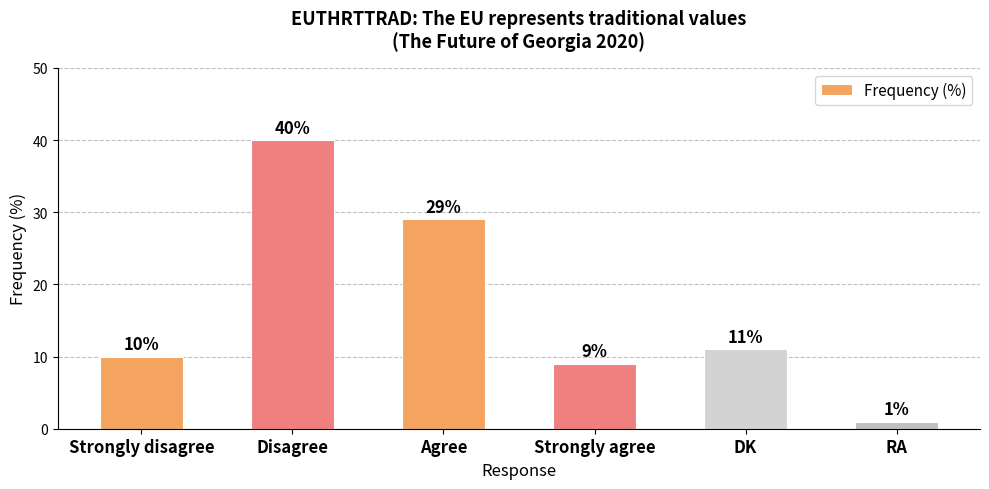

What is the sum of all values?

100